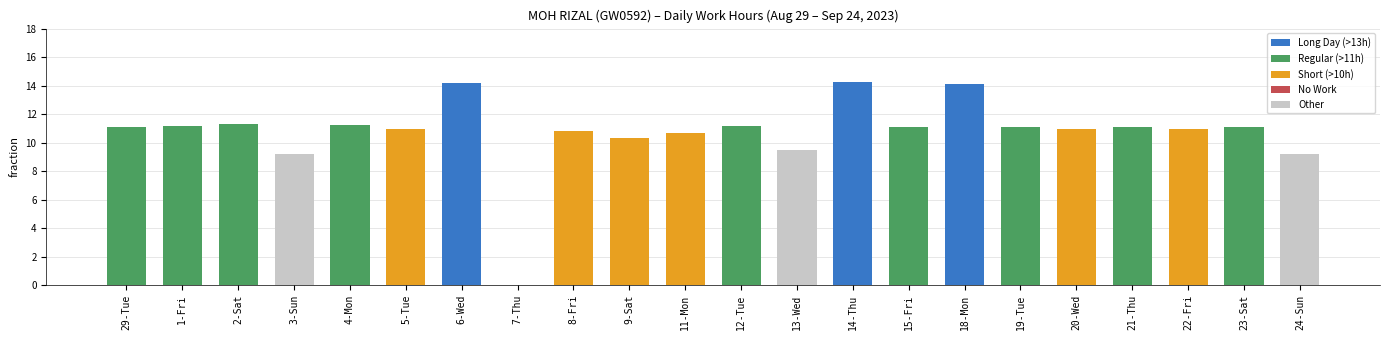

Between 7-Thu and 5-Tue, which is larger?

5-Tue